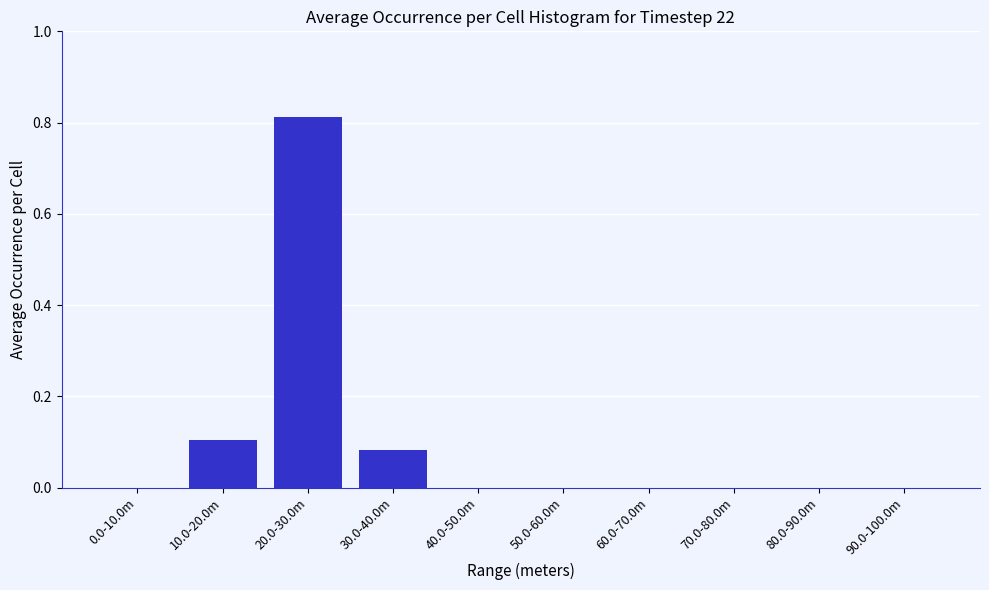

Which label corresponds to the largest value in the chart?

20.0-30.0m